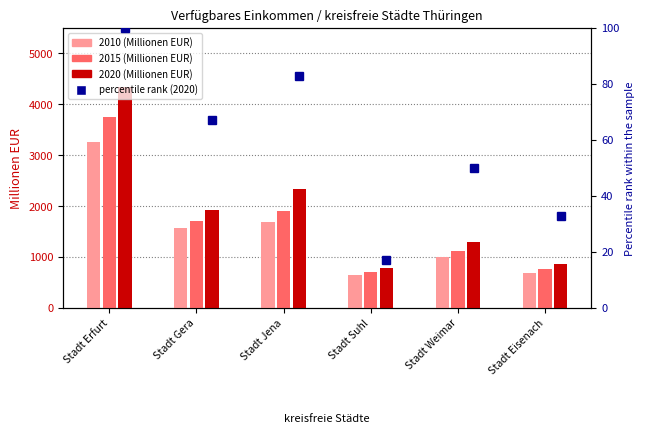

How many bars are there in each group?

3